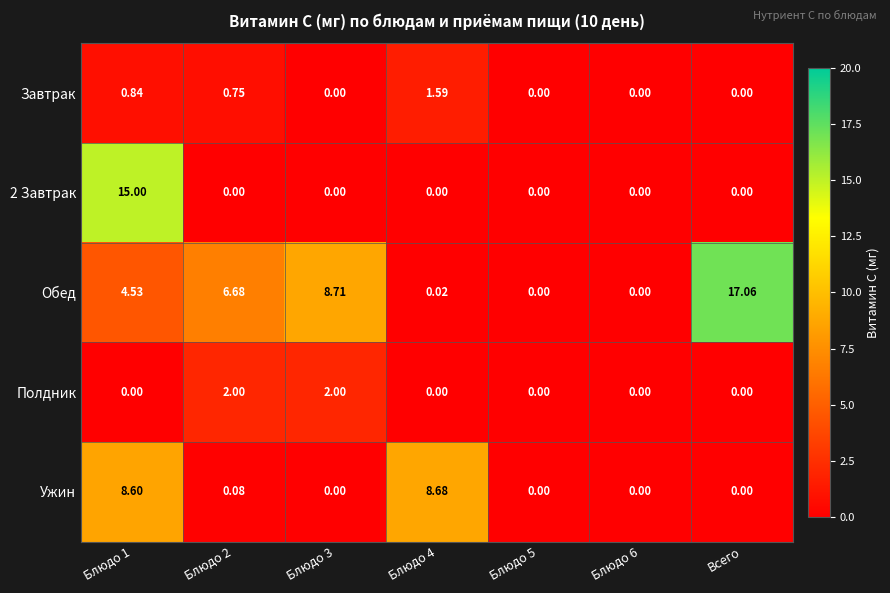

Which label corresponds to the largest value in the chart?

Всего